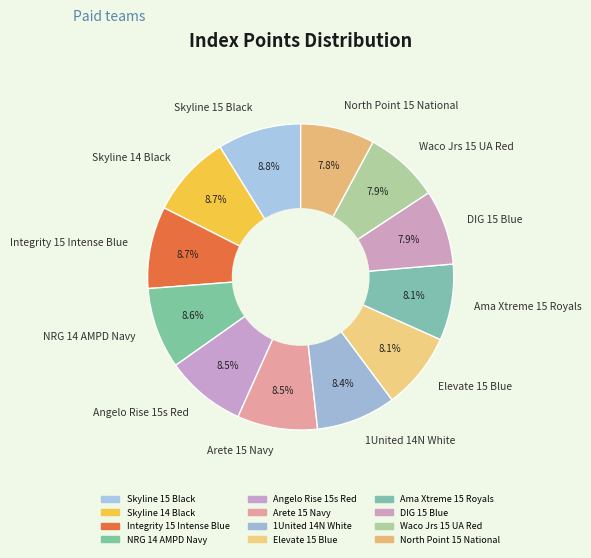

What is the ratio of the value at Arete 15 Navy to the value at NRG 14 AMPD Navy?

1.0